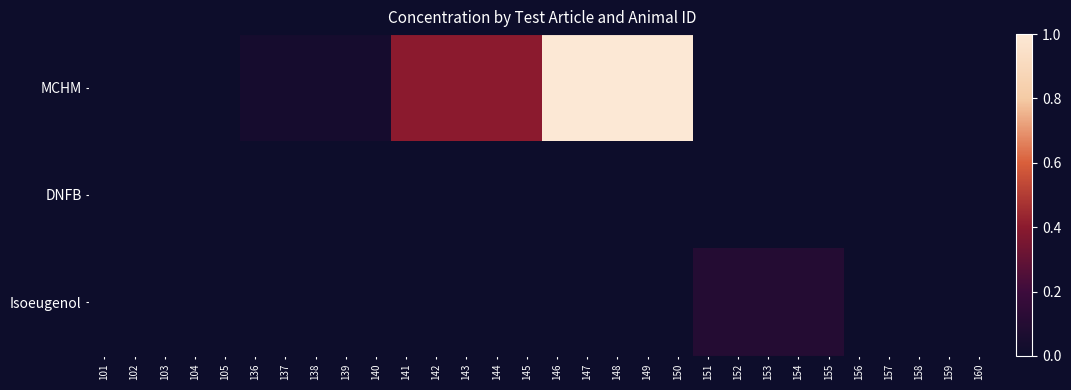

List the series in order of their peak value, lowest first.

DNFB, Isoeugenol, MCHM